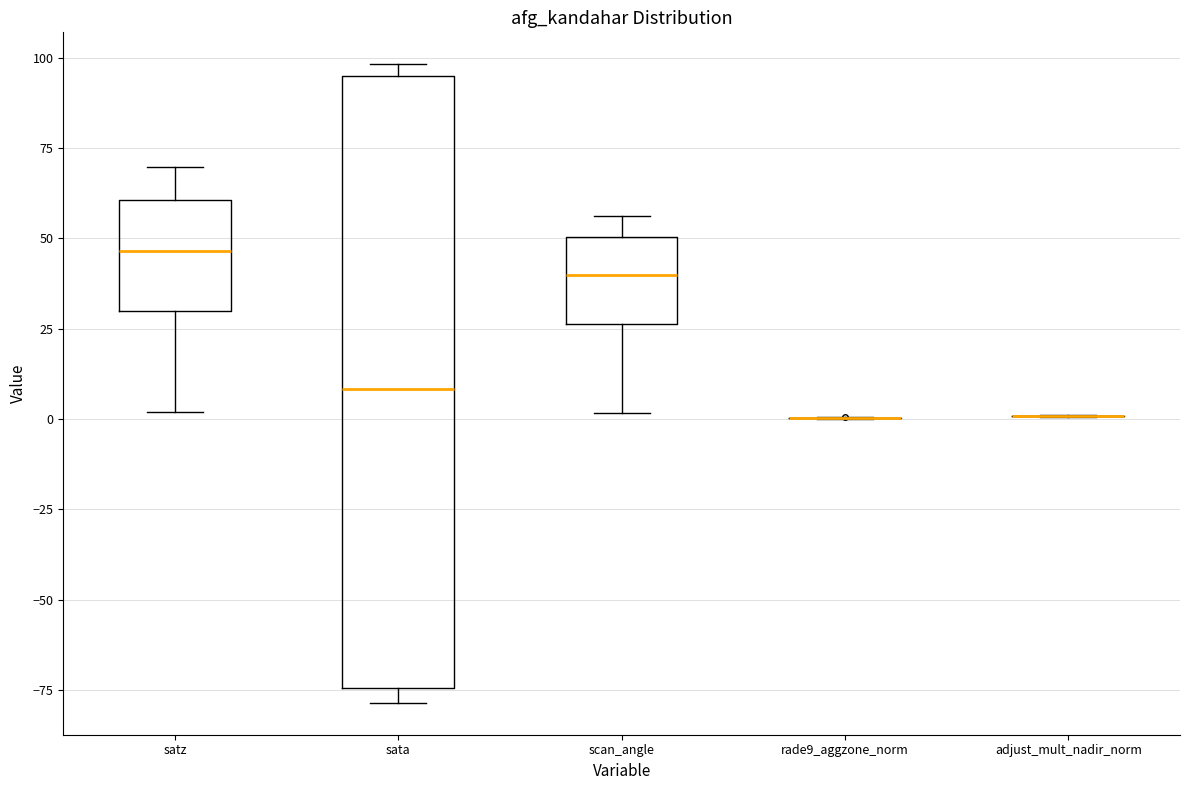

Reading left to right, transcribe this box plot: for each box, give where its median line is, the range the box spans, and where its two whiskers end, as read against the y-axis. The values are not printed on the chart, so give them approximately, as read against the axis.

satz: median 45, box 30 to 60, whiskers 0 to 70
sata: median 10, box -75 to 95, whiskers -80 to 100
scan_angle: median 40, box 25 to 50, whiskers 0 to 55
rade9_aggzone_norm: box collapsed to a line at 0, whiskers 0 to 0
adjust_mult_nadir_norm: box collapsed to a line at 0, whiskers 0 to 0